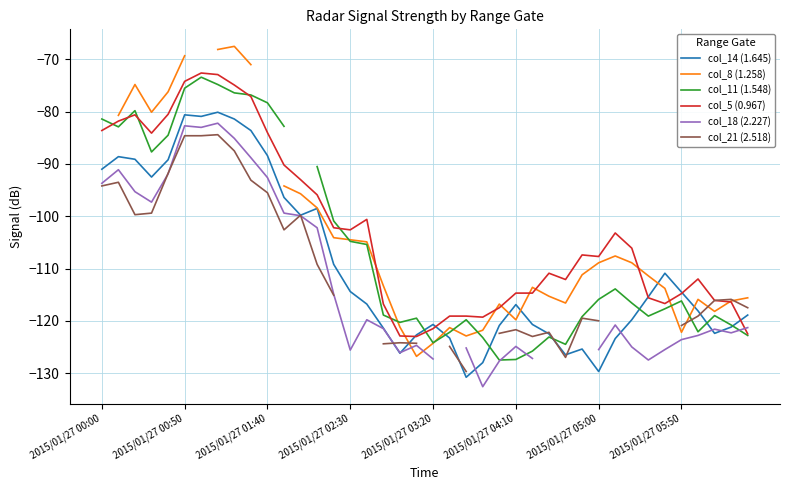

How many distinct data groups are displayed?

6